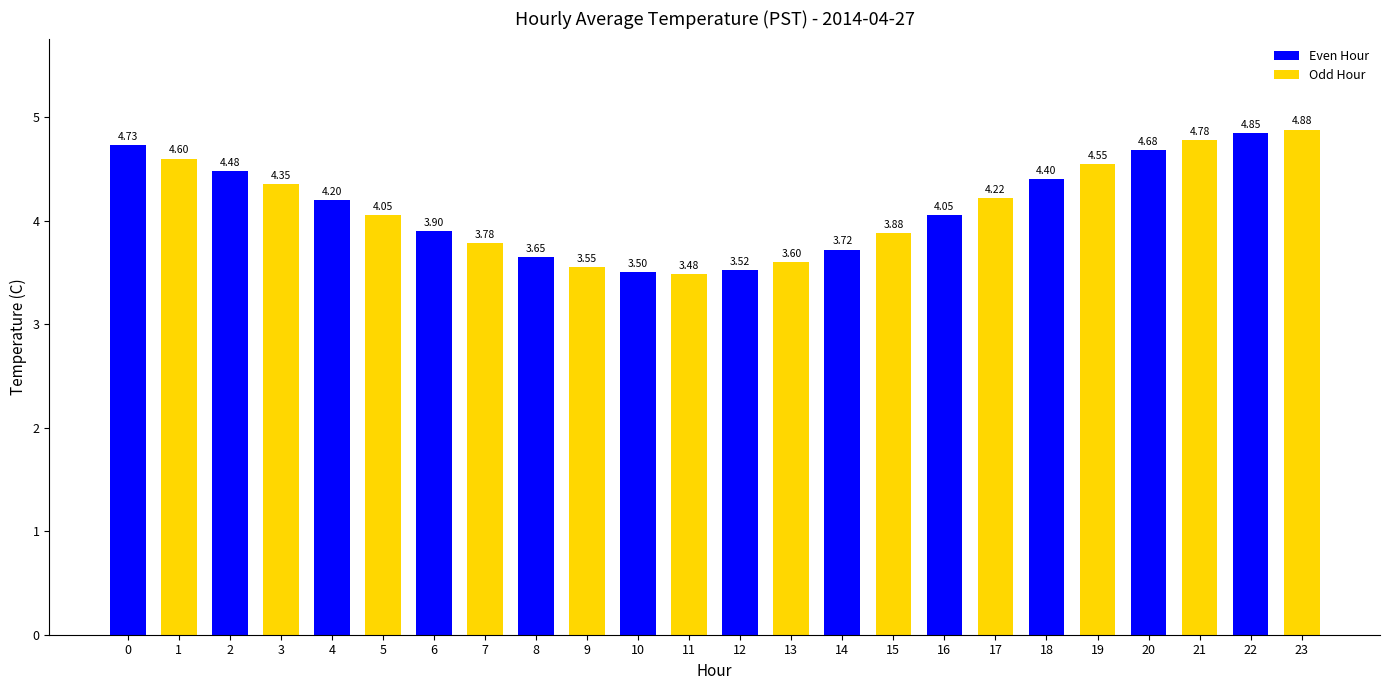

Between 19 and 21, which is larger?

21